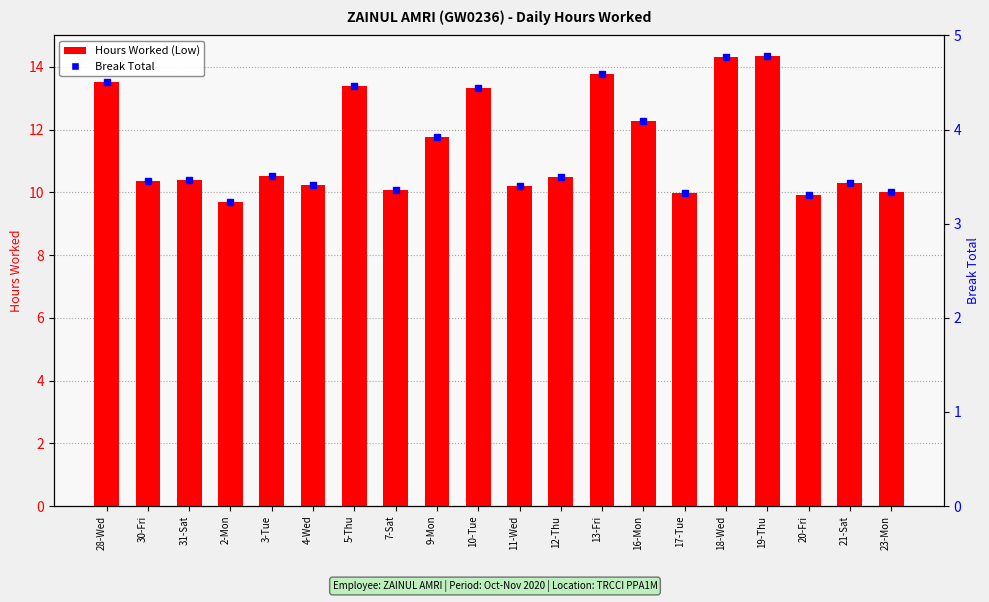

How many groups of bars are there?

20